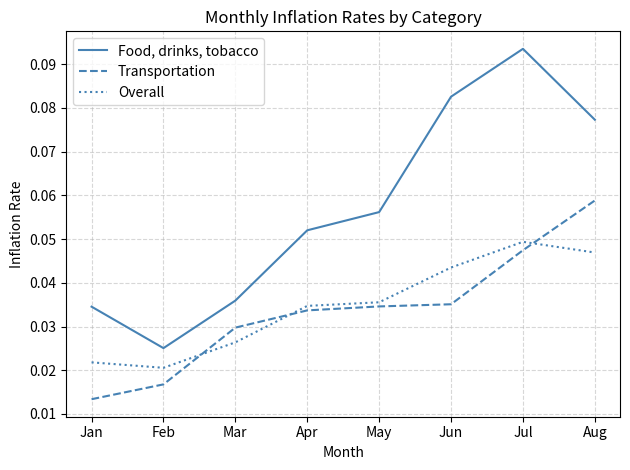

Rank the series at Apr from lowest to highest value.

Transportation, Overall, Food, drinks, tobacco